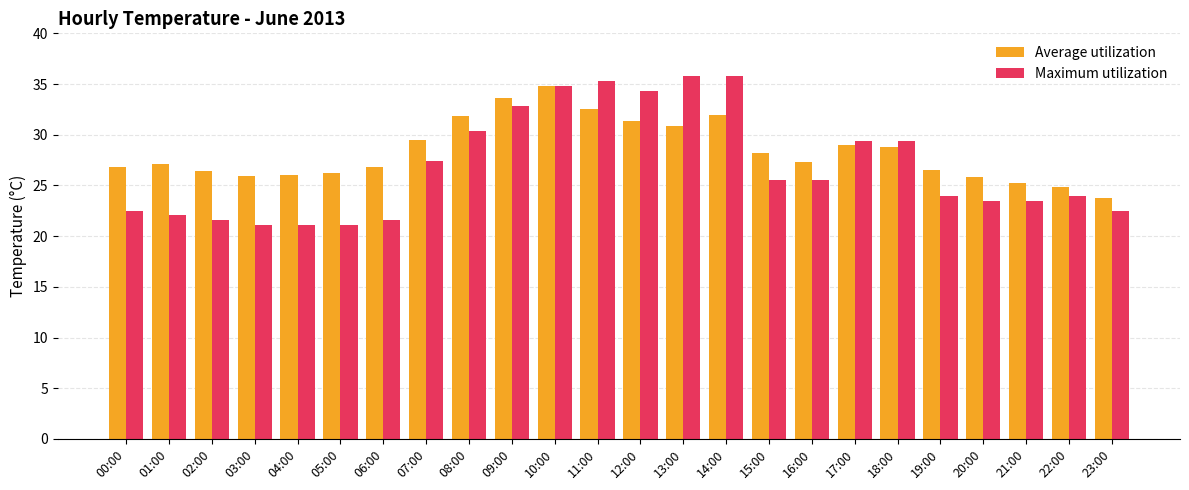

What is the label of the 6th bar from the left?

05:00